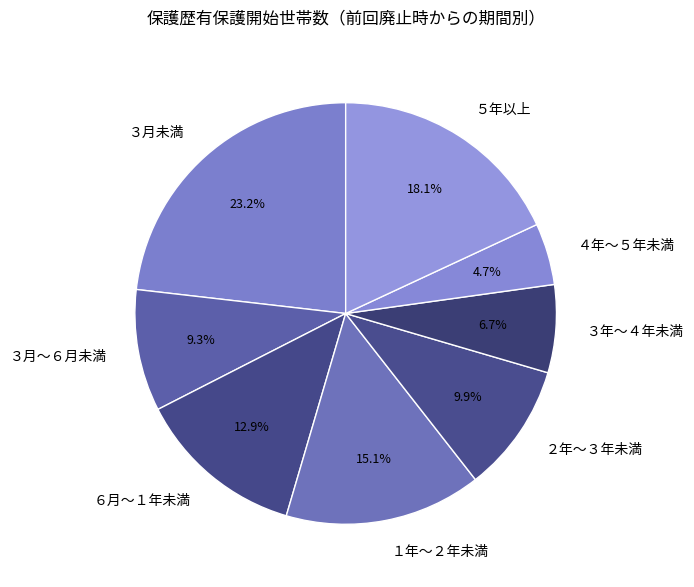

Which category has the smallest portion of the pie?

４年～５年未満